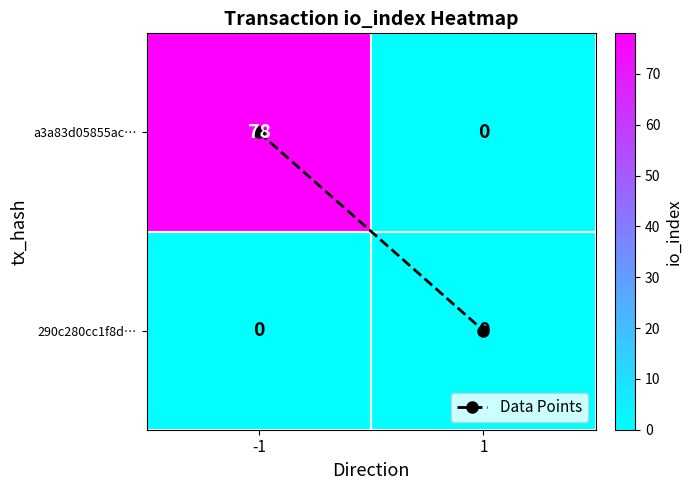

The a3a83d05855ac… series shows 52 at 1. True or false?

False